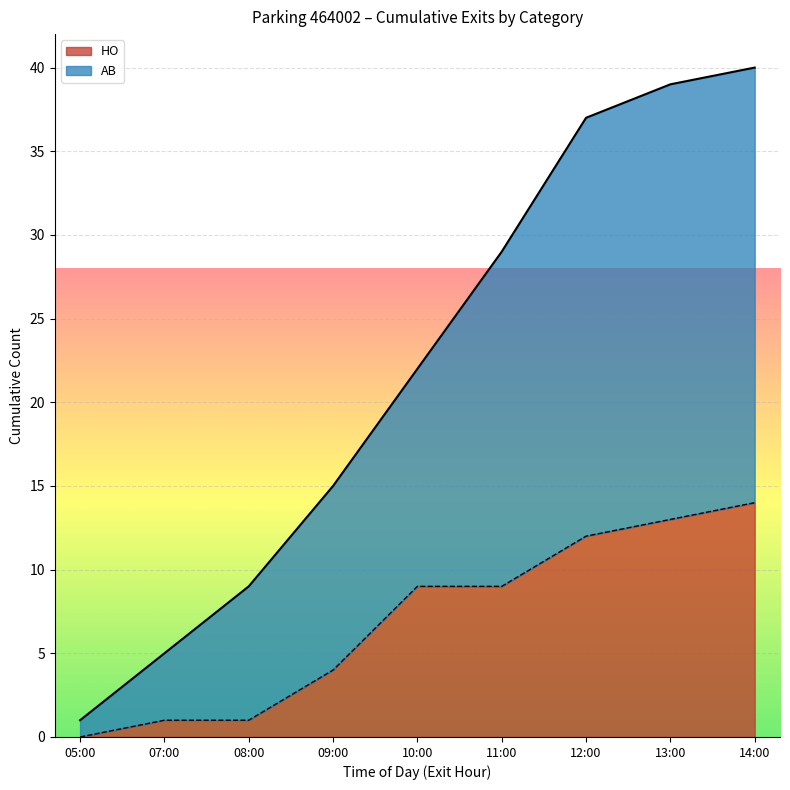

Which category has the lowest value in the HO series?

05:00